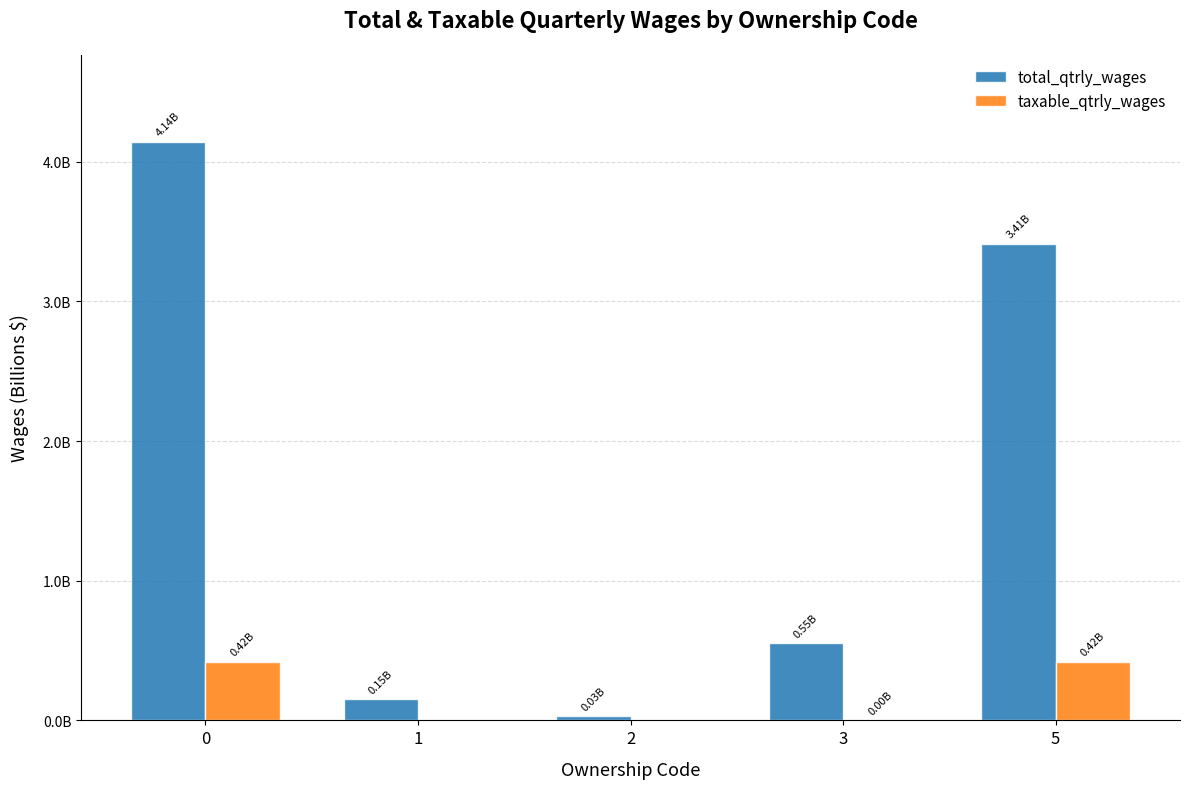

Reading right to left, what are all the values shown in this chart?

total_qtrly_wages: 3410788961	552479704	30577925	150513762	4144360352
taxable_qtrly_wages: 419163937	528021	0	0	419691958